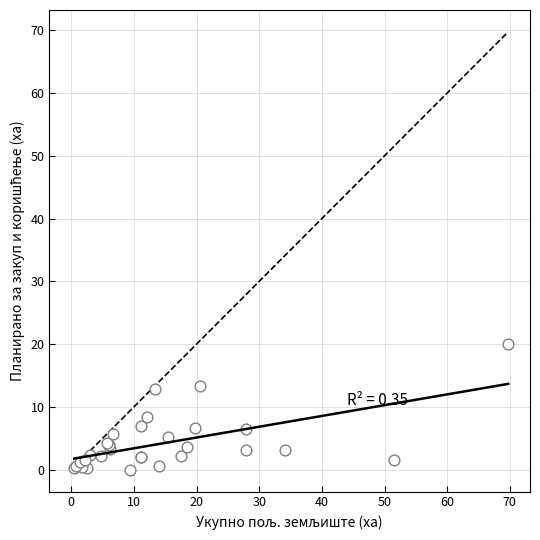

What Y value in the scatter plot is closest to 10?

8.3